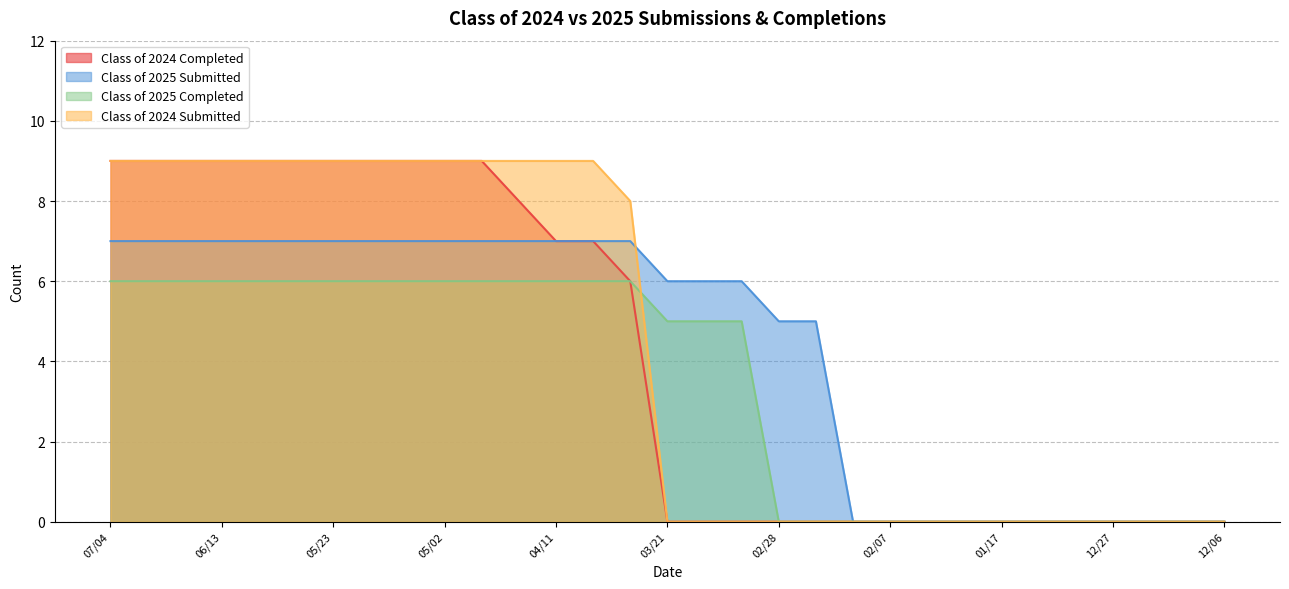

What is the total value across all series at 05/09?

31